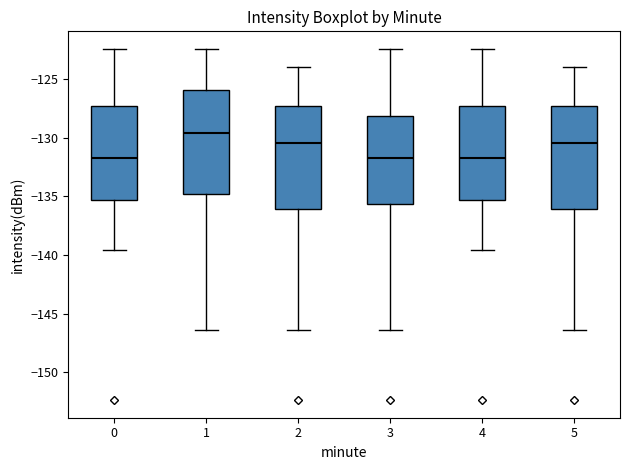

Reading left to right, transcribe this box plot: for each box, give where its median line is, the range the box spans, and where its two whiskers end, as read against the y-axis. The values are not printed on the chart, so give them approximately, as read against the axis.

0: median -131.5, box -135.5 to -127.5, whiskers -139.5 to -122.5
1: median -129.5, box -135.0 to -126.0, whiskers -146.5 to -122.5
2: median -130.5, box -136.0 to -127.5, whiskers -146.5 to -124.0
3: median -131.5, box -135.5 to -128.0, whiskers -146.5 to -122.5
4: median -131.5, box -135.5 to -127.5, whiskers -139.5 to -122.5
5: median -130.5, box -136.0 to -127.5, whiskers -146.5 to -124.0